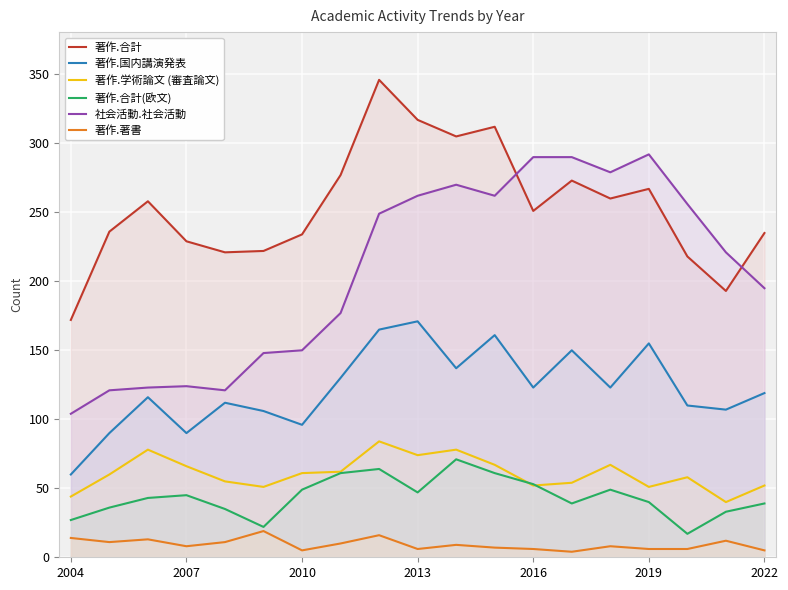

Reading left to right, list all the values displayed in this chart.

著作.合計: 172	236	258	229	221	222	234	277	346	317	305	312	251	273	260	267	218	193	235
著作.国内講演発表: 60	90	116	90	112	106	96	130	165	171	137	161	123	150	123	155	110	107	119
著作.学術論文 (審査論文): 44	60	78	66	55	51	61	62	84	74	78	67	52	54	67	51	58	40	52
著作.合計(欧文): 27	36	43	45	35	22	49	61	64	47	71	61	53	39	49	40	17	33	39
社会活動.社会活動: 104	121	123	124	121	148	150	177	249	262	270	262	290	290	279	292	256	221	195
著作.著書: 14	11	13	8	11	19	5	10	16	6	9	7	6	4	8	6	6	12	5